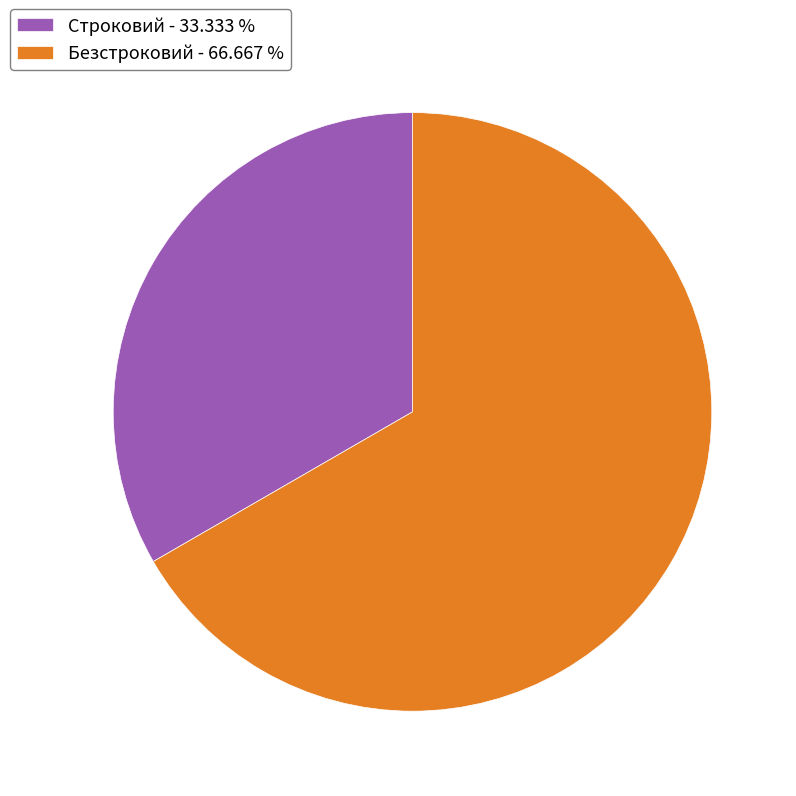

What is the ratio of the value at Строковий to the value at Безстроковий?

0.5